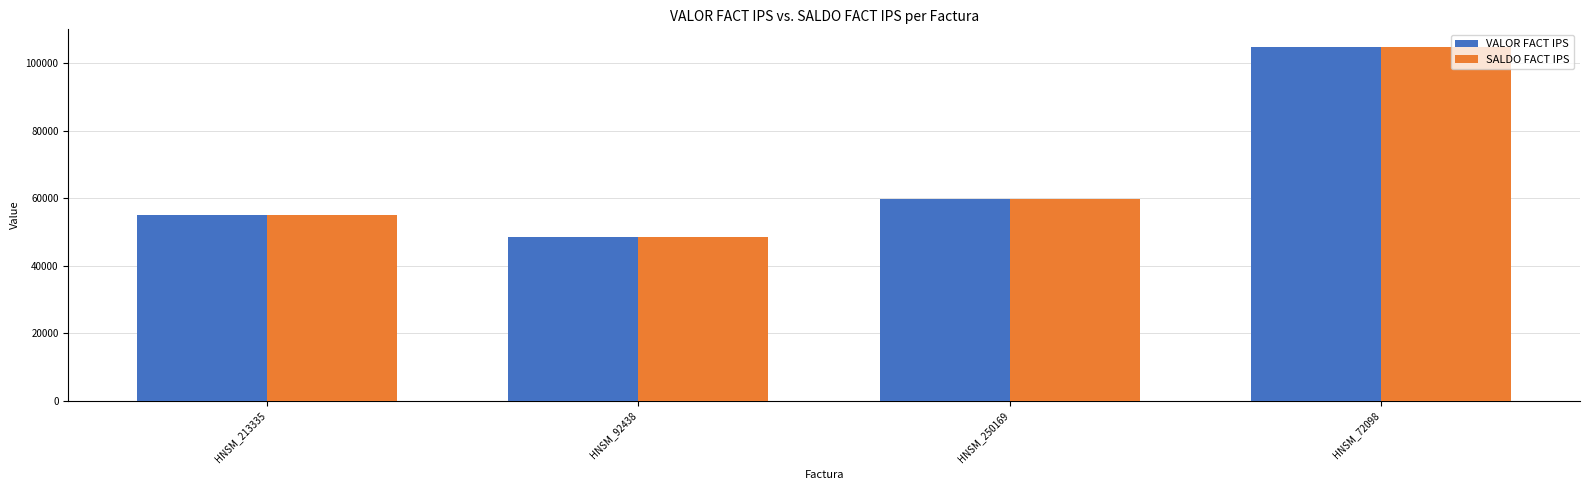

What is the difference between the VALOR FACT IPS values at HNSM_213335 and HNSM_72098?

49702